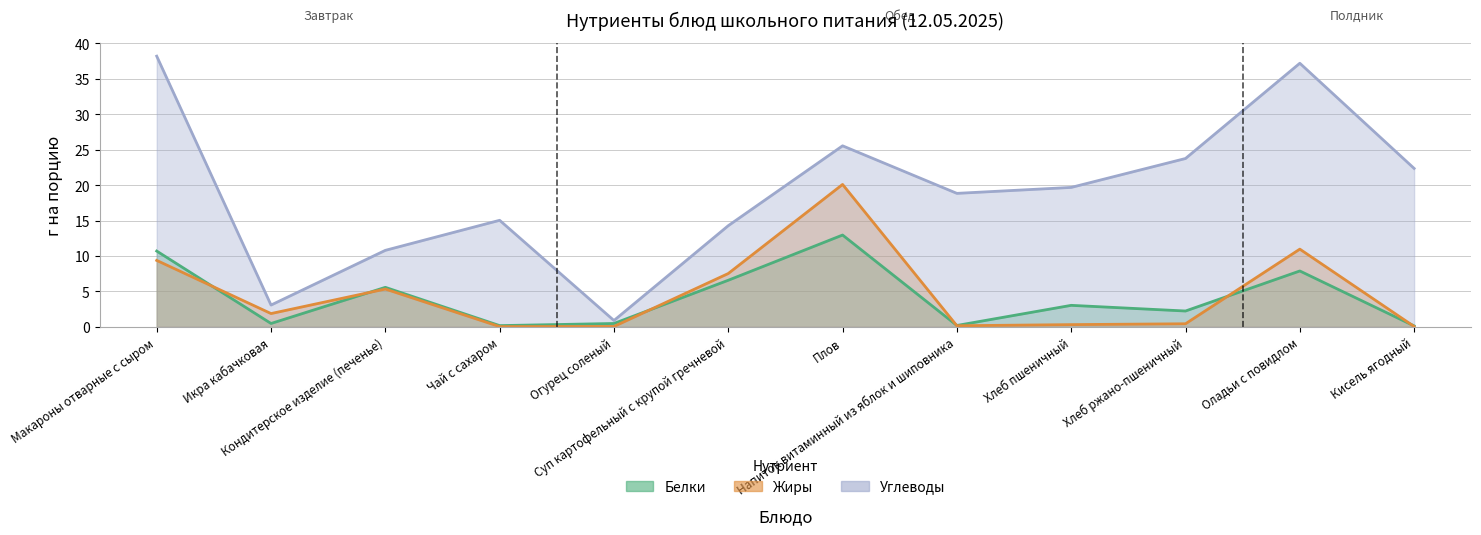

Which series has the largest range (max minus min)?

Углеводы